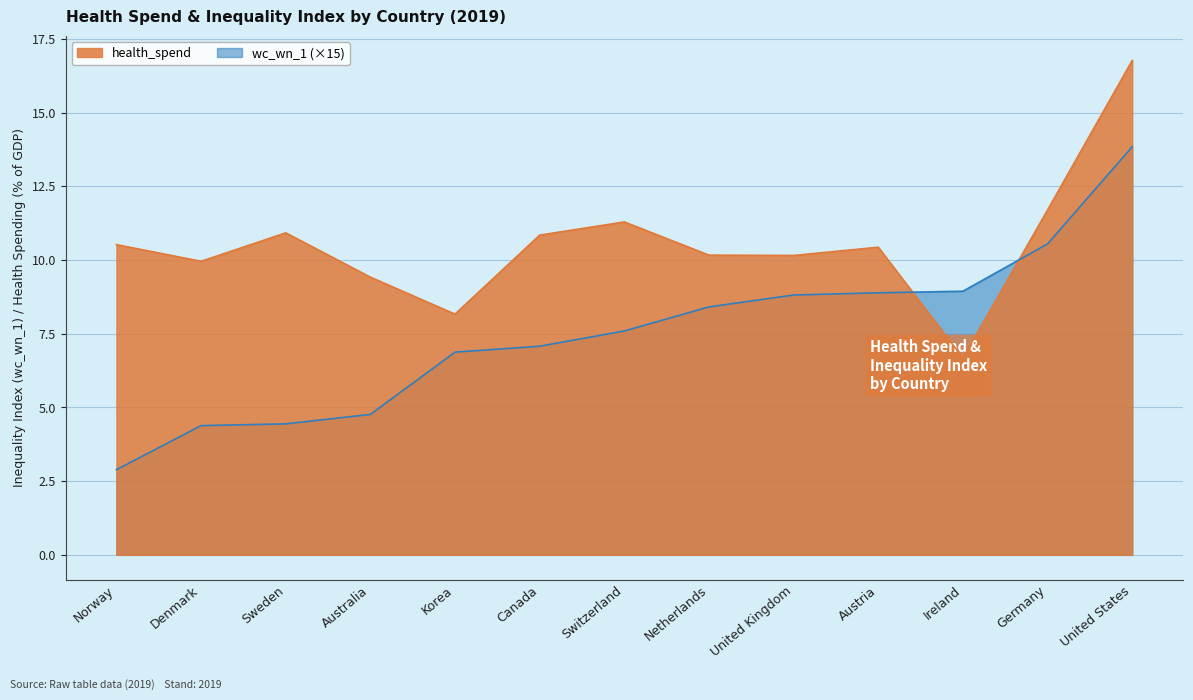

What are all the series names shown in the legend?

wc_wn_1, health_spend